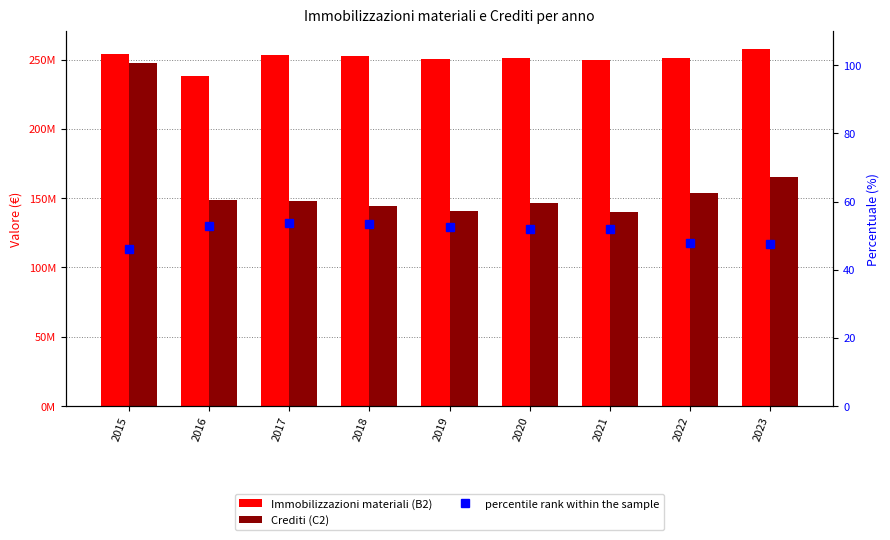

Between 2016 and 2015, which is larger?

2015